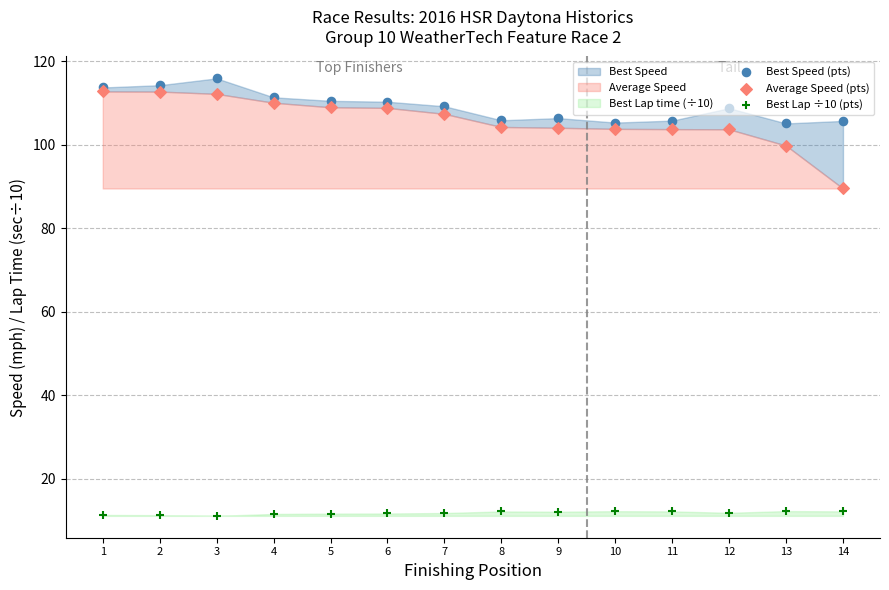

Which series contains the highest Y value?

Best Speed (pts)